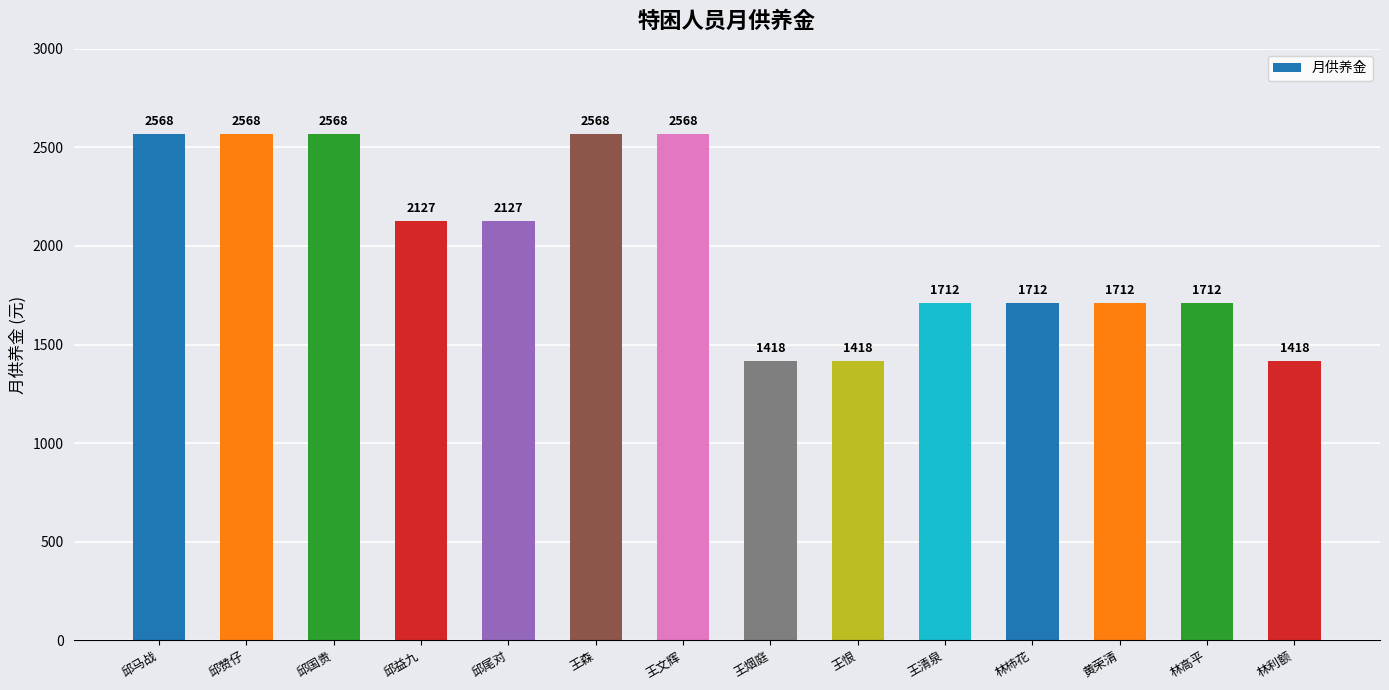

Read the value at 王清泉.

1712